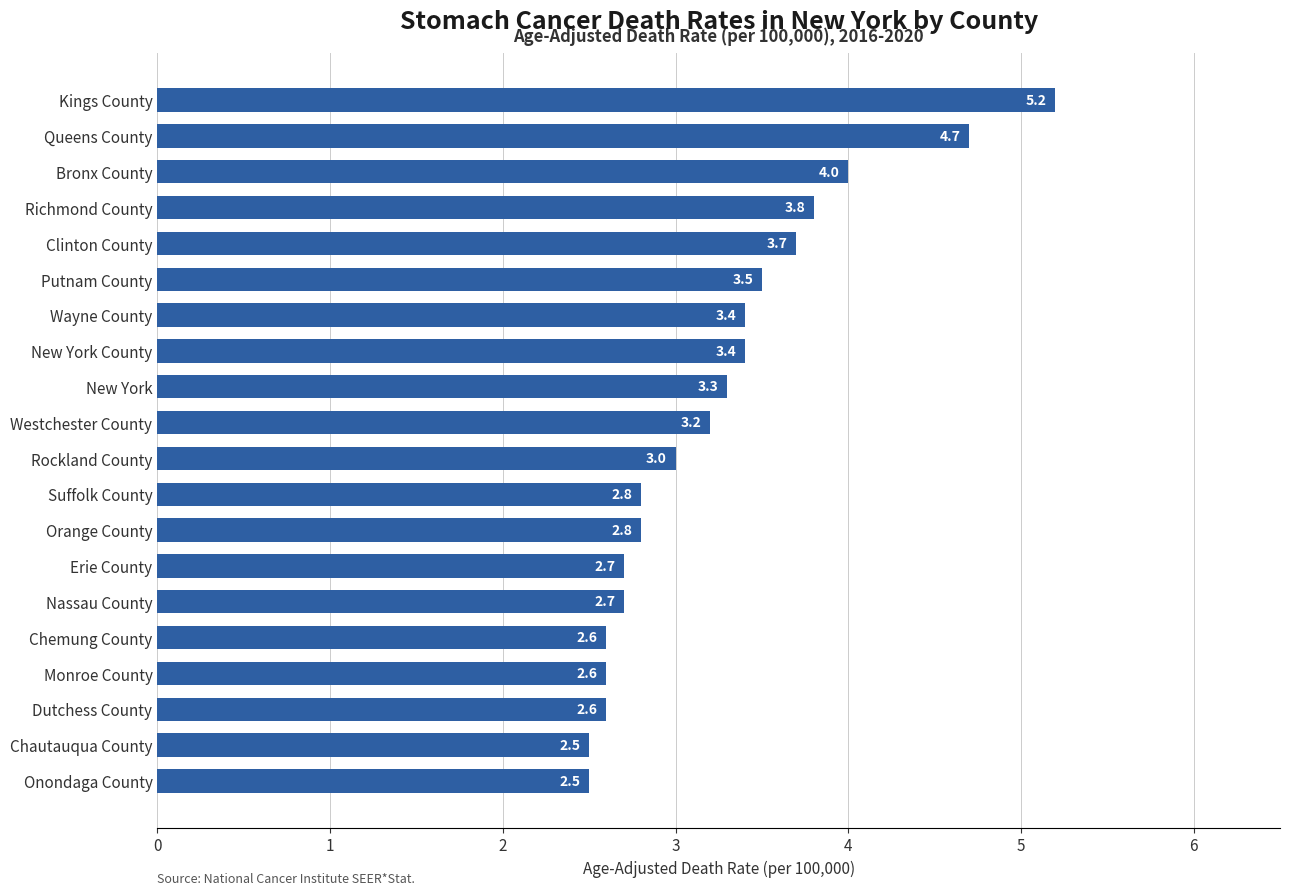

Which has a higher value, Westchester County or Putnam County?

Putnam County